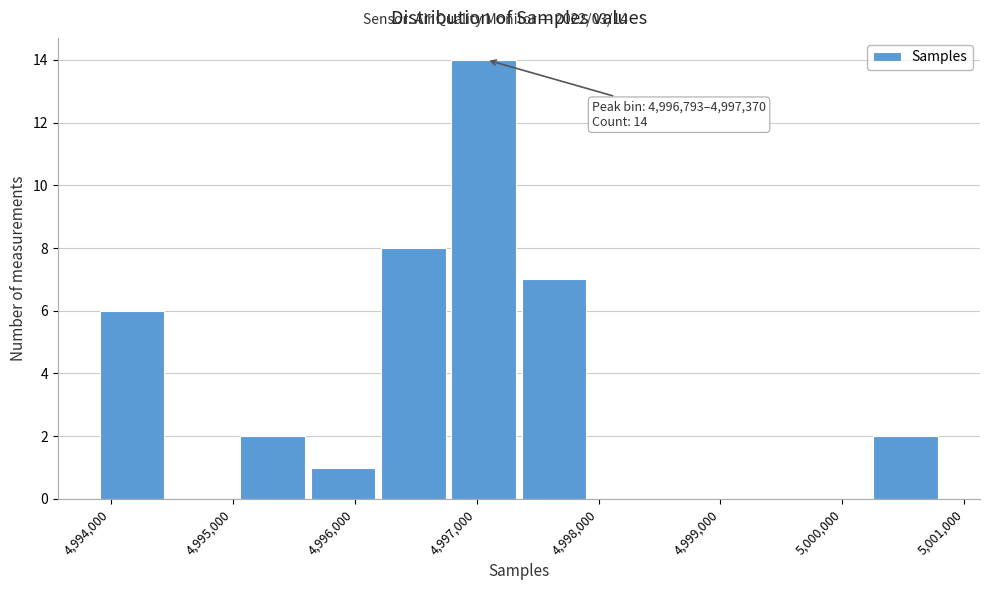

Over which range of the x-axis is the bar tallest?

4996800 to 4997400